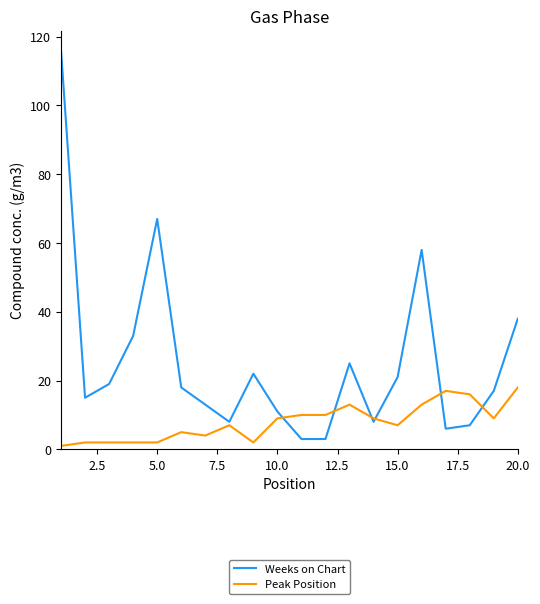

Which series has the largest total across all categories?

Weeks on Chart